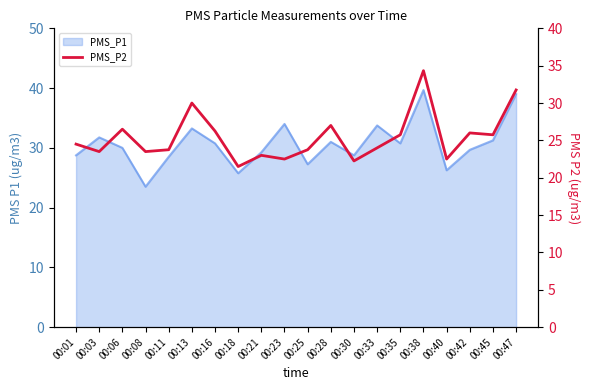

How many points are lower than both their immediate neighbors (excluding endpoints)?

7